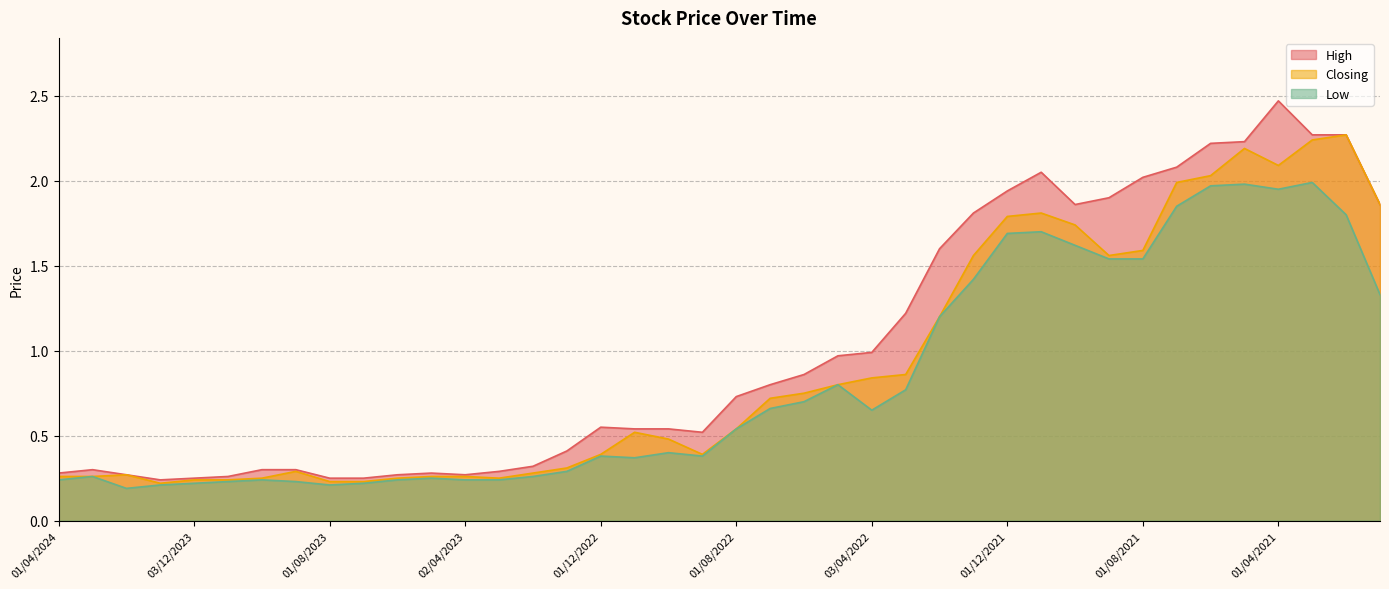

Which label corresponds to the largest value in the chart?

01/04/2021